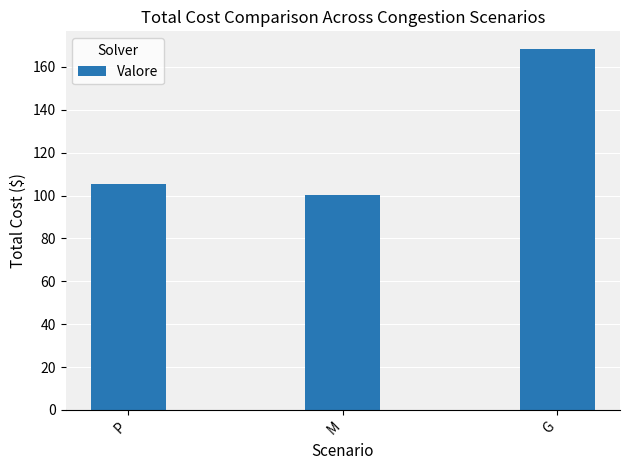

What is the difference between the values at P and M?

5.4